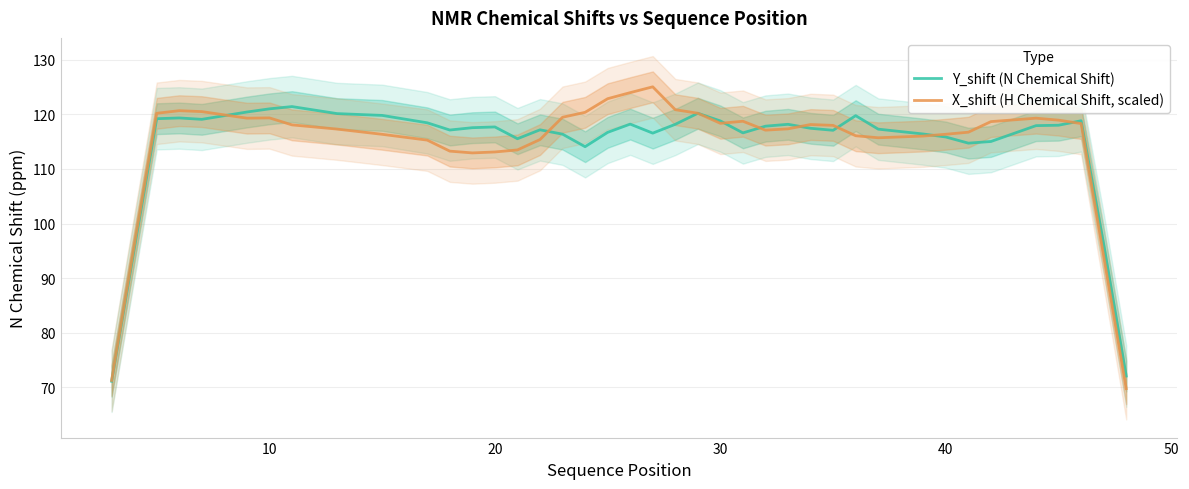

Does the chart display data point markers on the line(s)?

No